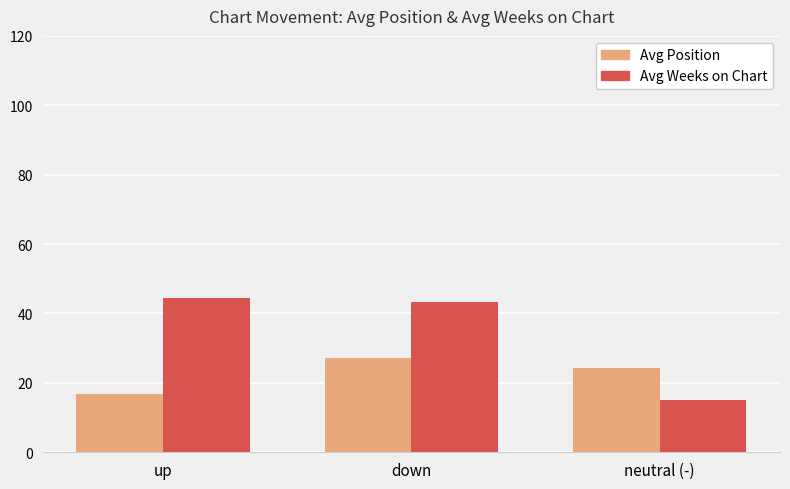

The value of Avg Weeks on Chart at up is 44.5. True or false?

True